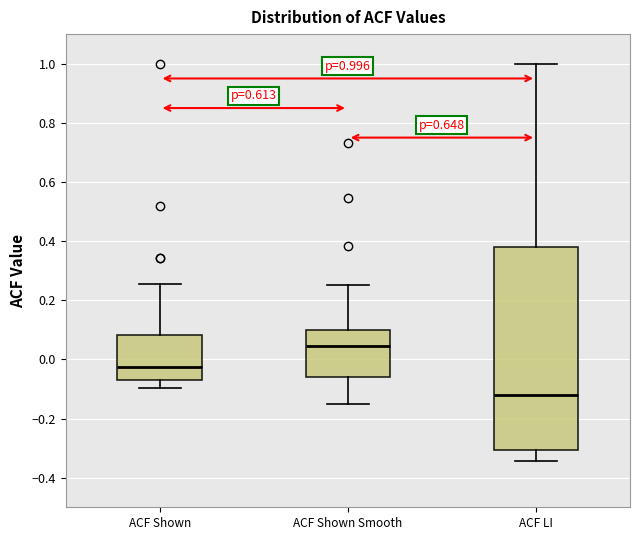

Which box's median line is the highest?

ACF Shown Smooth